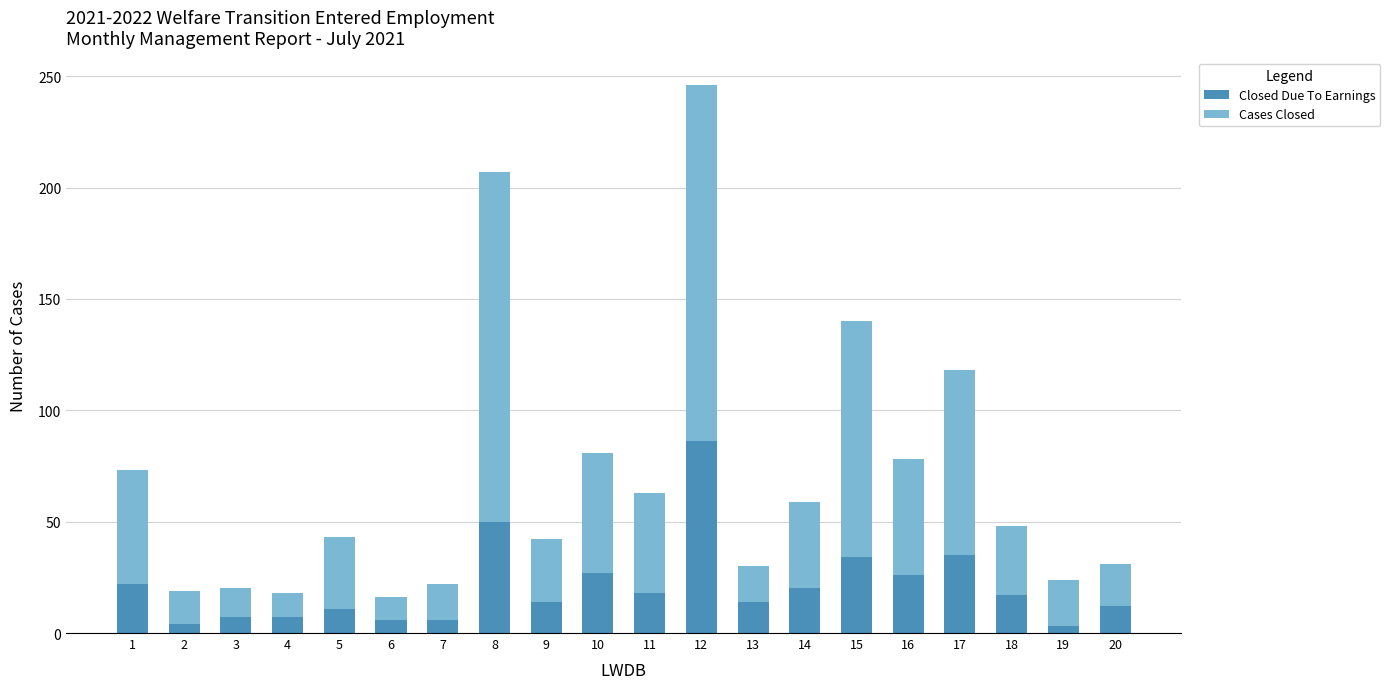

What is the difference between the second highest and second lowest values in the Closed Due To Earnings series?

46